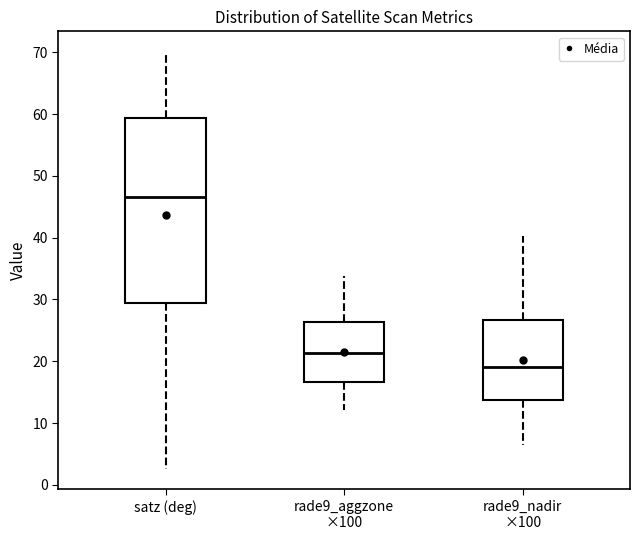

Reading left to right, transcribe this box plot: for each box, give where its median line is, the range the box spans, and where its two whiskers end, as read against the y-axis. The values are not printed on the chart, so give them approximately, as read against the axis.

satz (deg): median 47, box 29 to 59, whiskers 3 to 70
rade9_aggzone ×100: median 21, box 17 to 26, whiskers 12 to 34
rade9_nadir ×100: median 19, box 14 to 27, whiskers 7 to 40